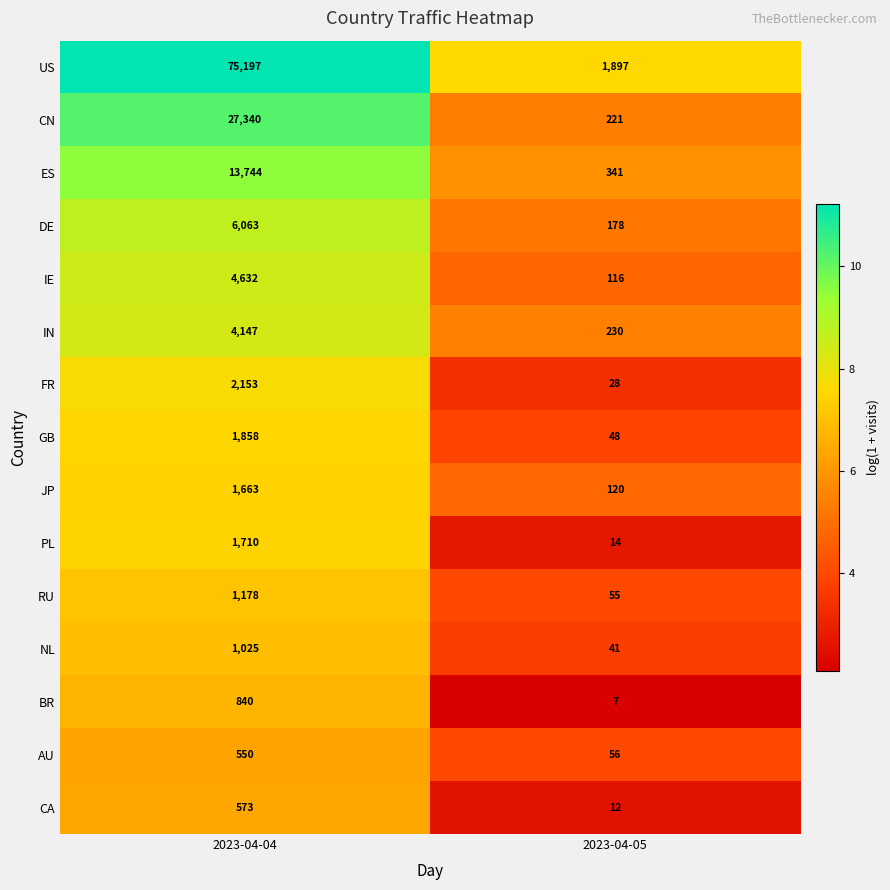

Between 2023-04-04 and 2023-04-05, which series saw the biggest shift?

US